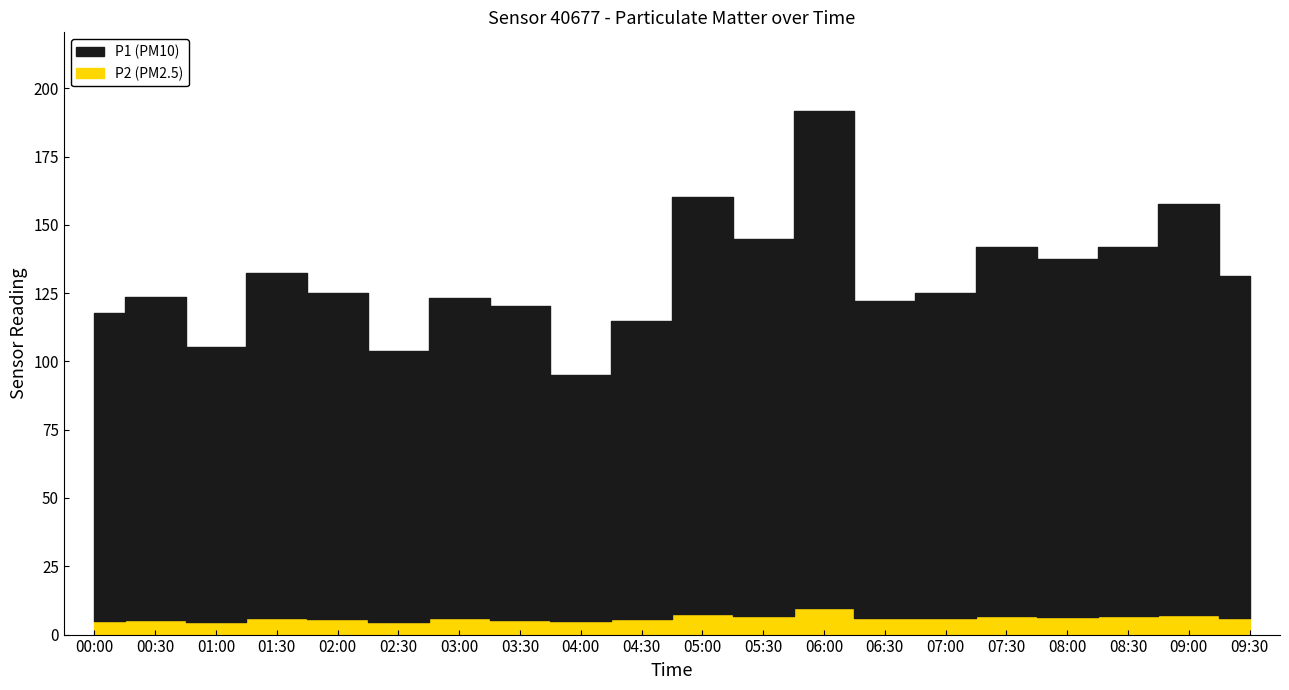

Is it true that P1 equals 109.1 at 06:00?

False